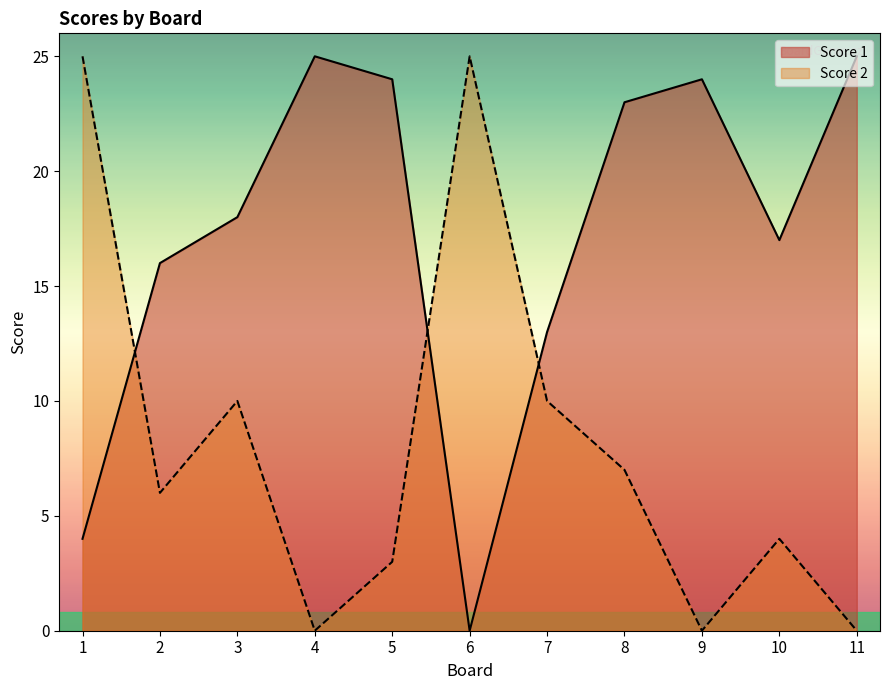

How many values in Score 2 are above zero?

8